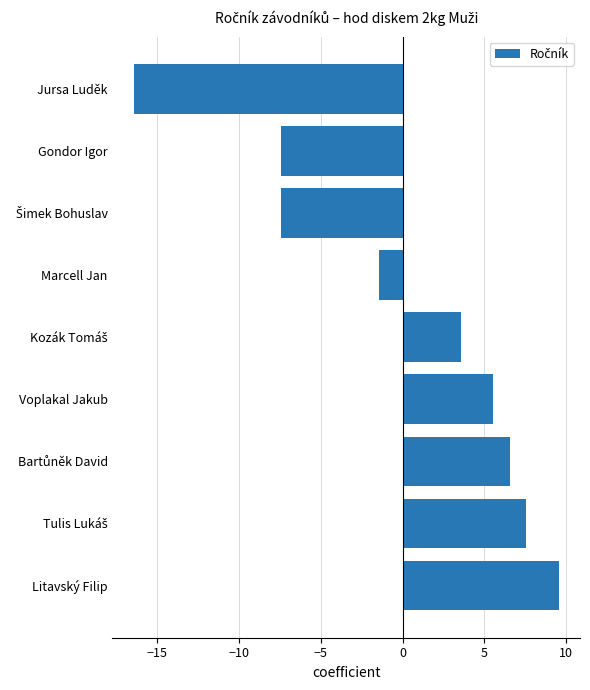

True or false: the data shows -16.4 at Jursa Luděk.

True